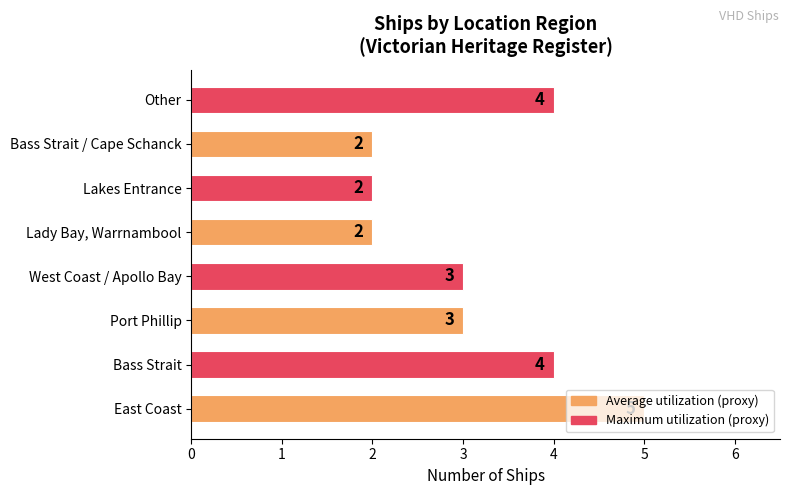

What is the greatest value displayed?

5